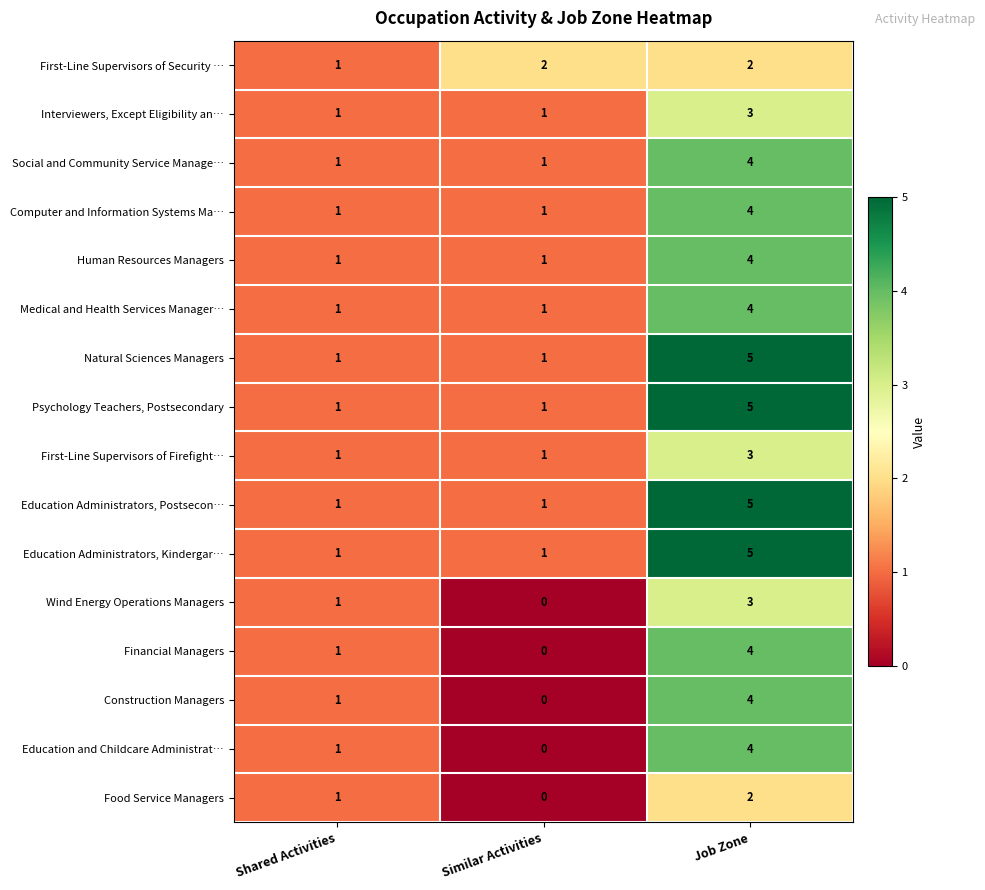

True or false: Financial Managers has a value of 4 at Job Zone.

True